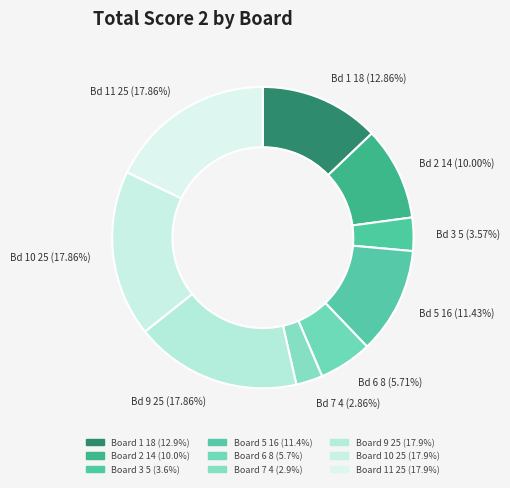

How many segments does this pie chart have?

9